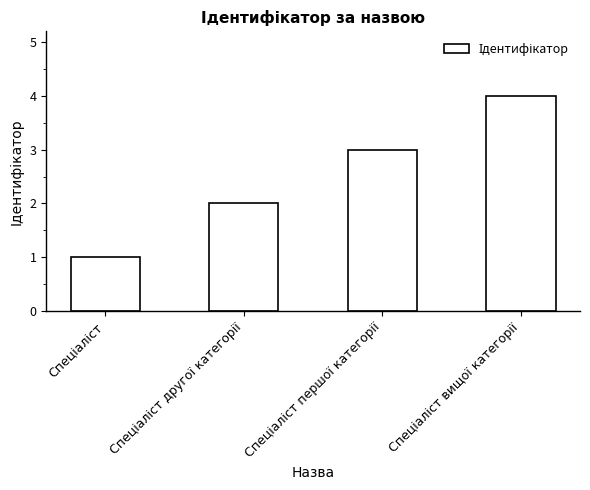

What is the sum of all values?

10